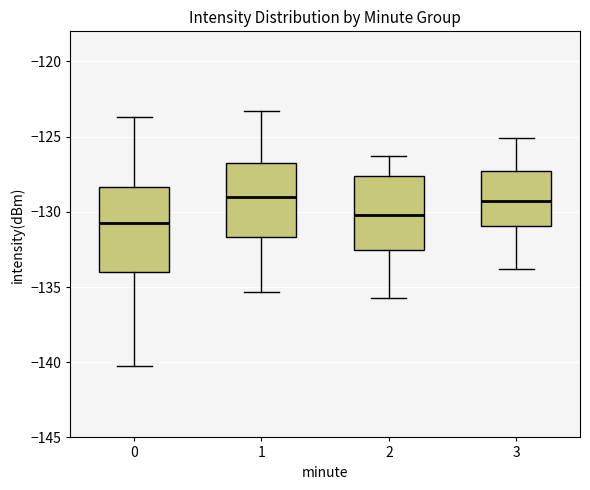

Where does the lower whisker of the box at x = 2 end on the y-axis? The values are not printed on the chart, so give them approximately, as read against the axis.

-135.5